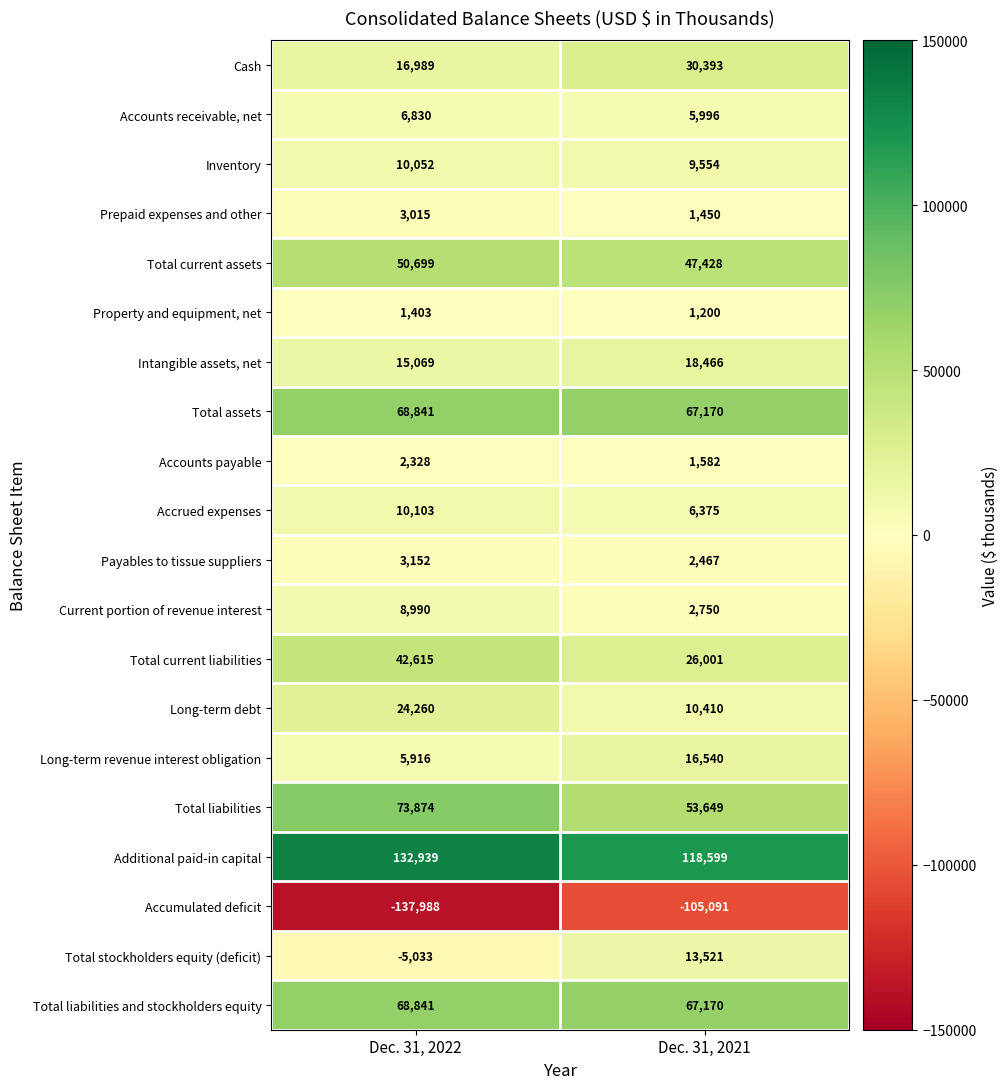

What is the minimum value shown in the chart?

-137988